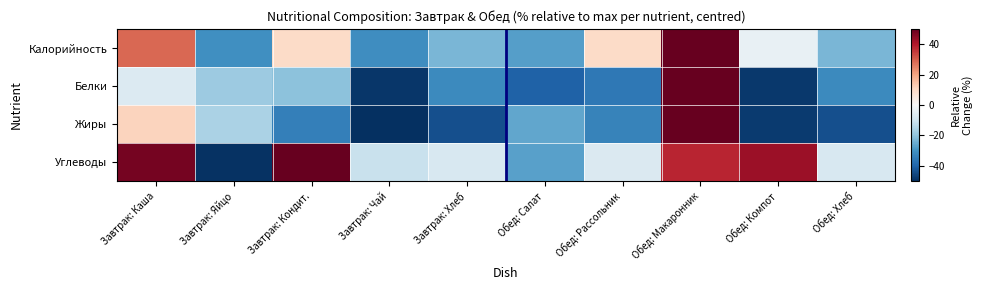

List the series in order of their peak value, lowest first.

Калорийность, Белки, Жиры, Углеводы